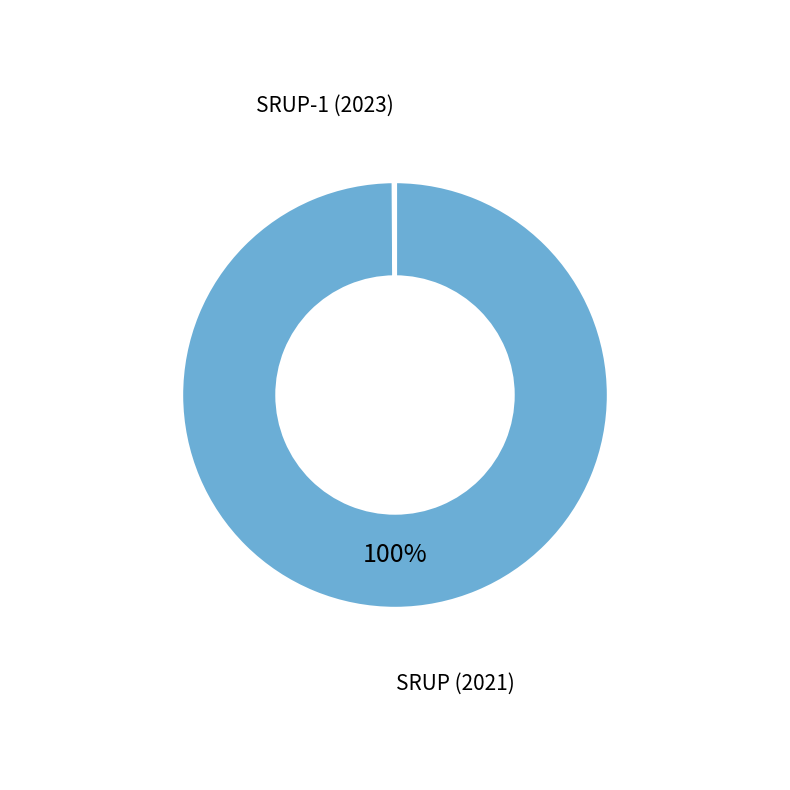

Does any single category account for the majority?

Yes